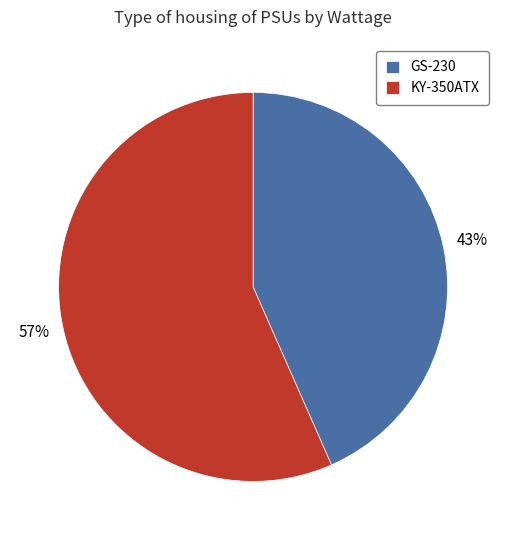

How many slices are in this pie chart?

2